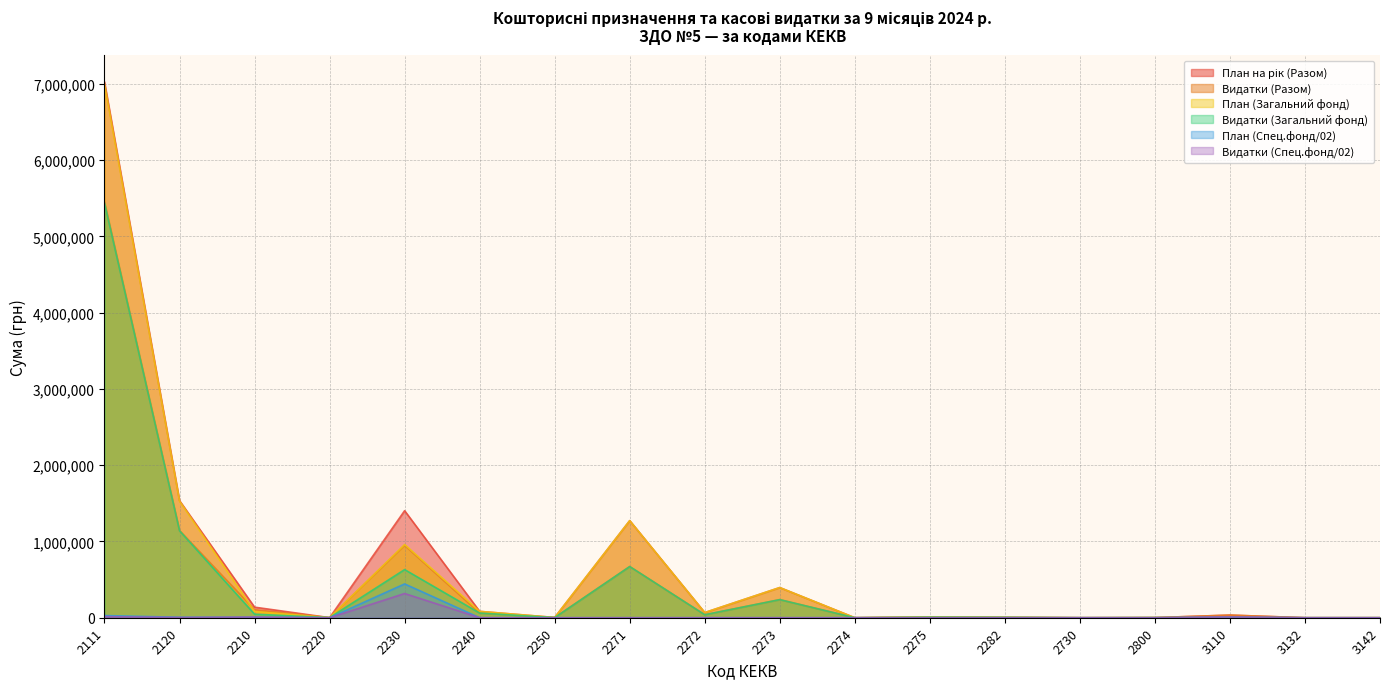

What is the average value of the План (Спец.фонд/02) series?

27413.3